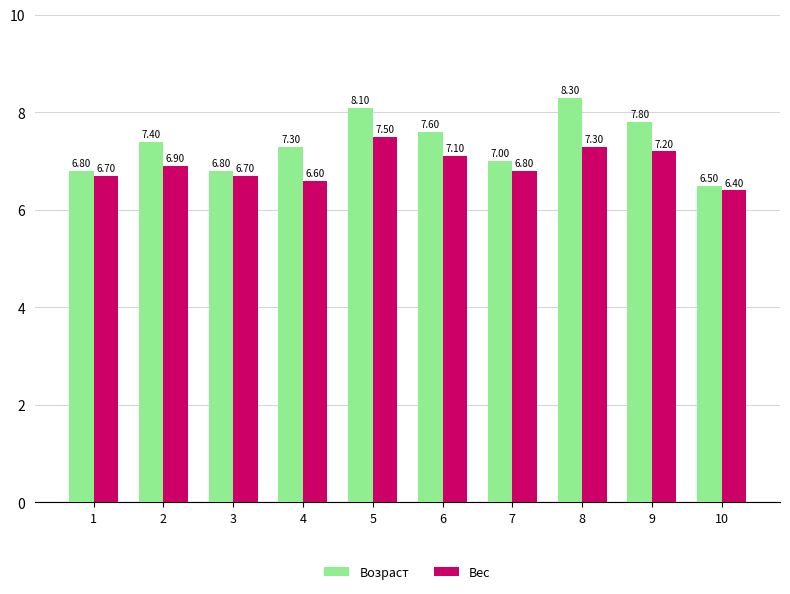

What is the difference between the highest and lowest values at 6?

0.5